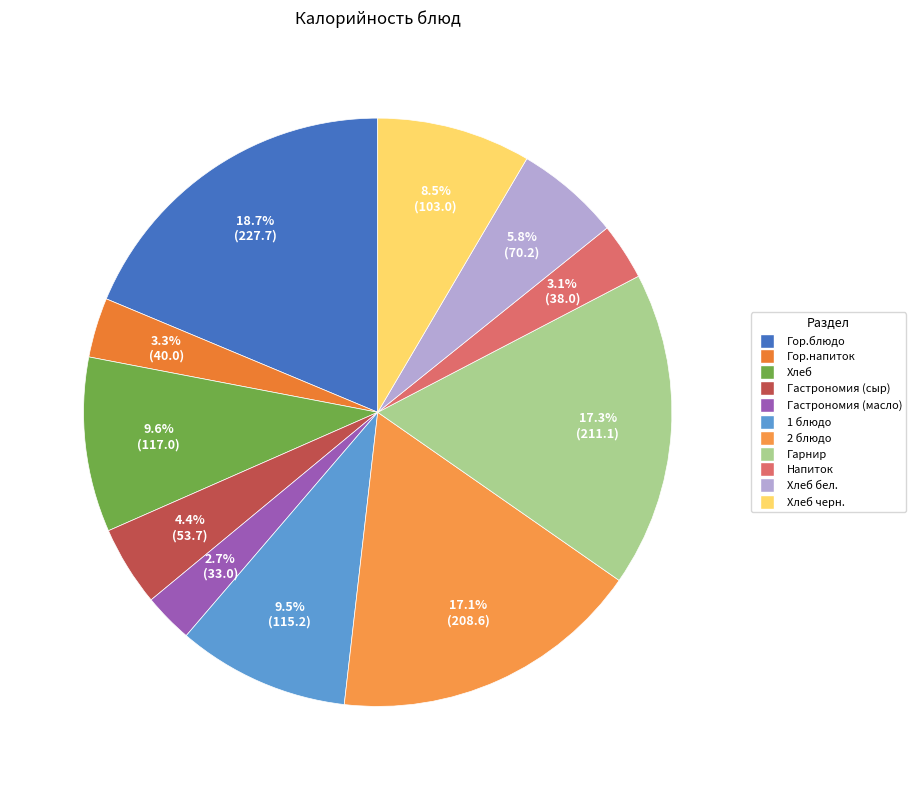

How many slices are in this pie chart?

11